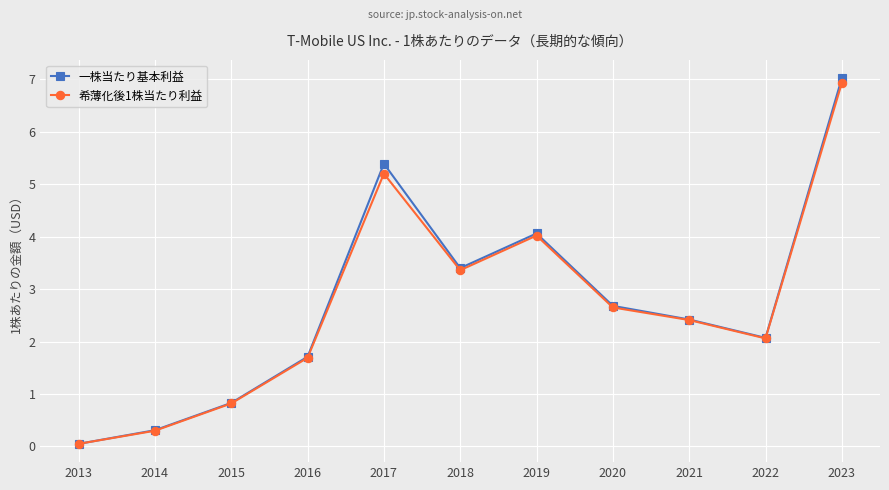

Which series has the largest range (max minus min)?

一株当たり基本利益